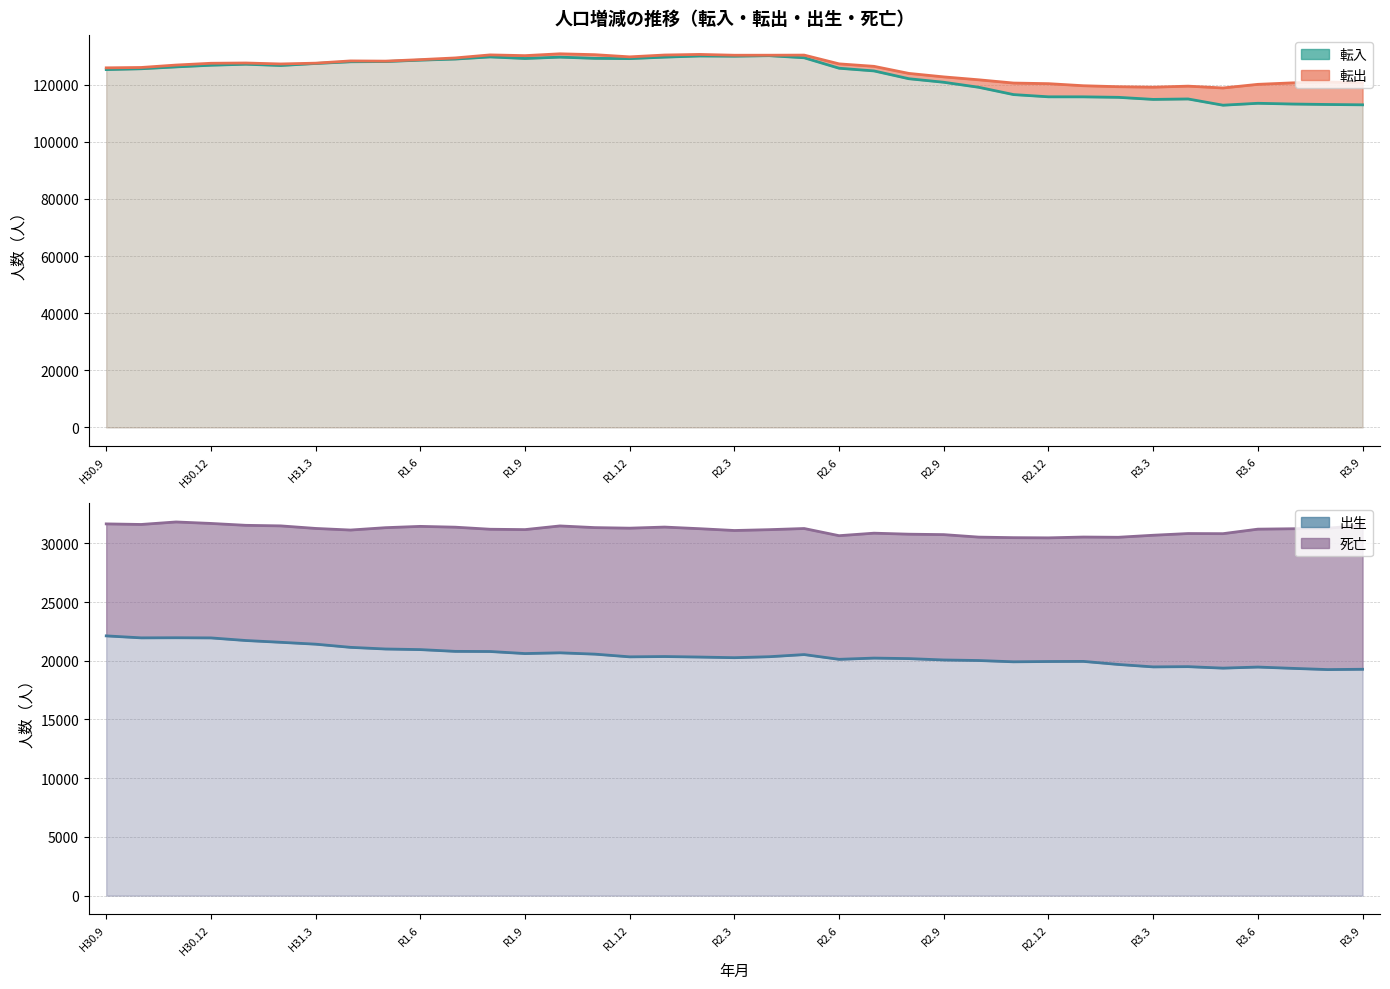

Rank the series at 29 from lowest to highest value.

出生, 死亡, 転入, 転出